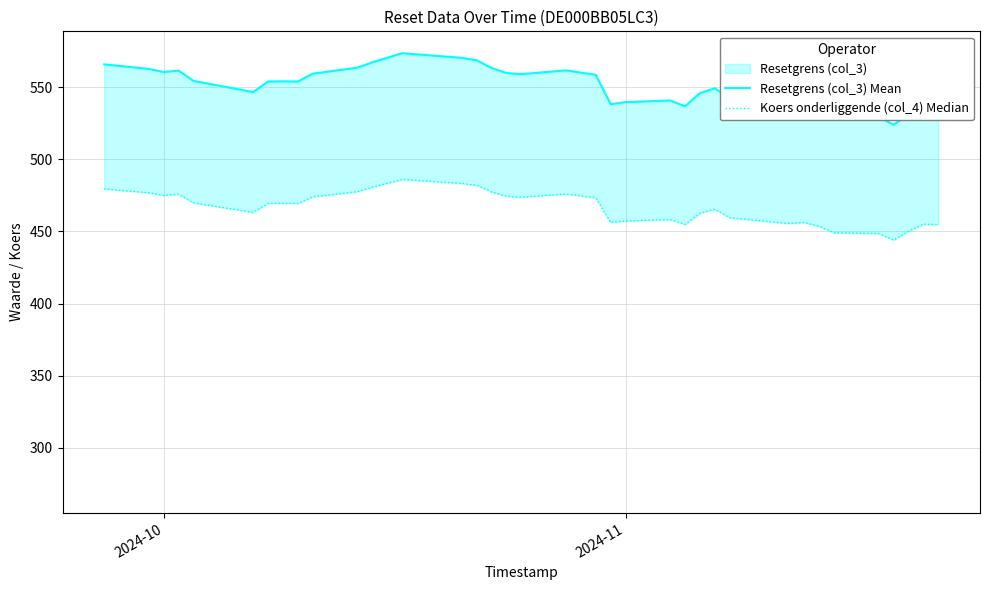

True or false: Koers onderliggende (col_4) Median and Resetgrens (col_3) Mean intersect in this chart.

False